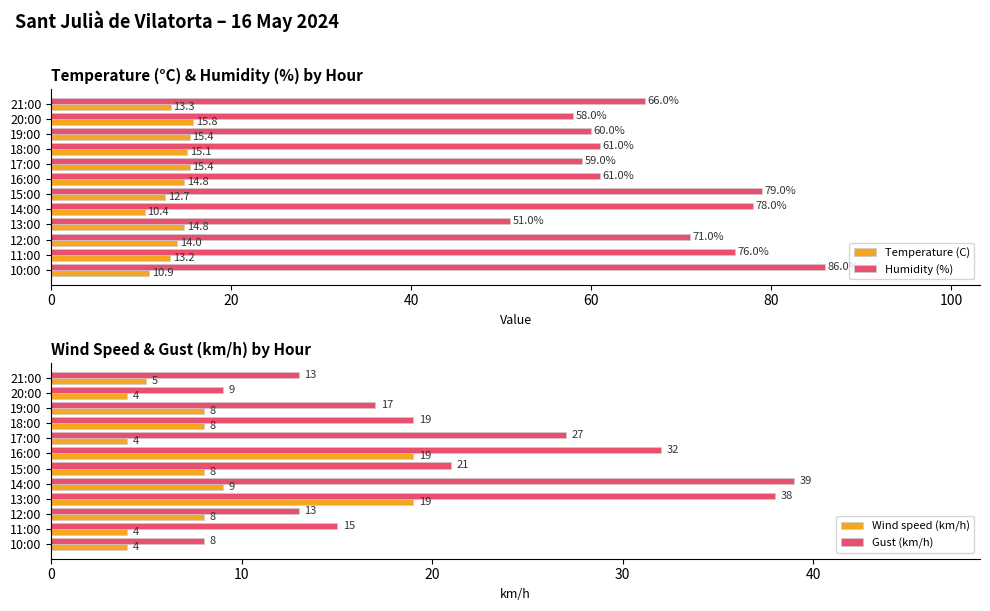

List the series in order of their peak value, highest first.

Humidity (%), Gust (km/h), Wind speed (km/h), Temperature (C)